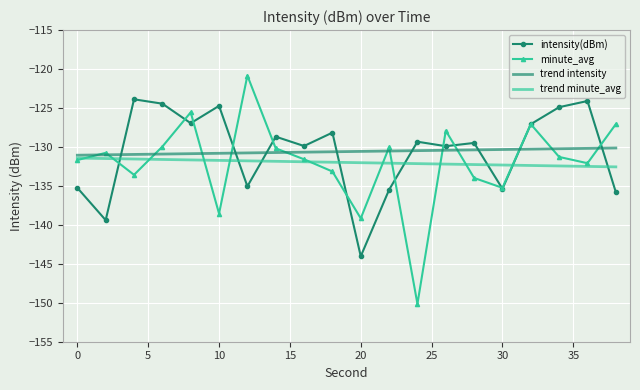

How many series are shown in this chart?

4